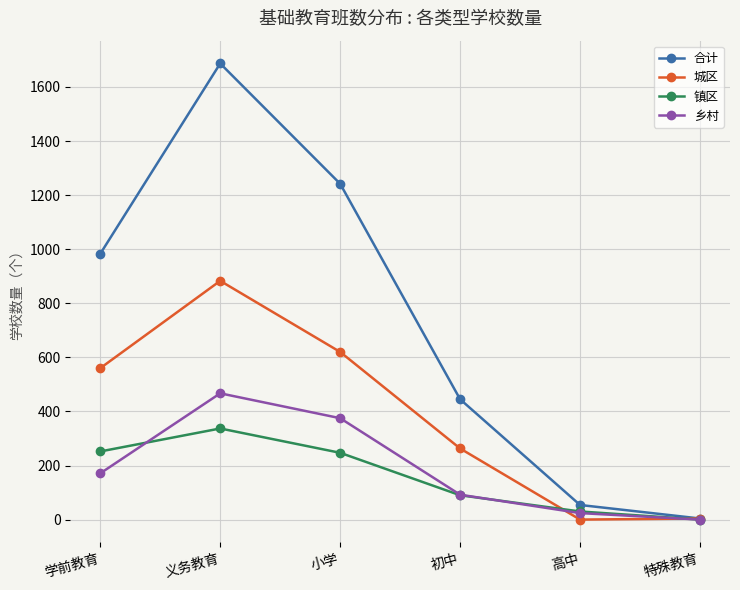

How many values in 乡村 are above zero?

5